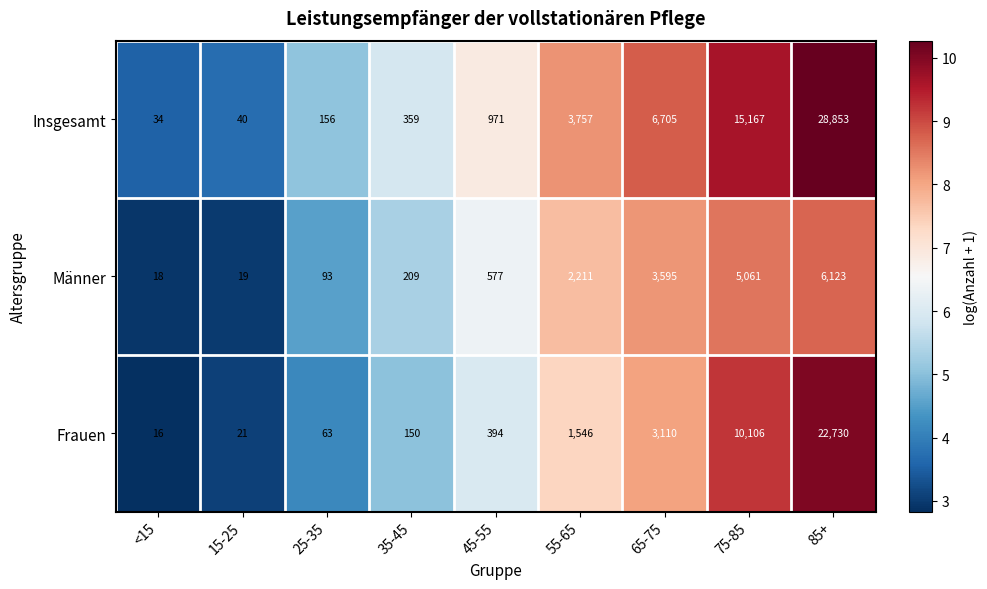

How many series are shown in this chart?

3